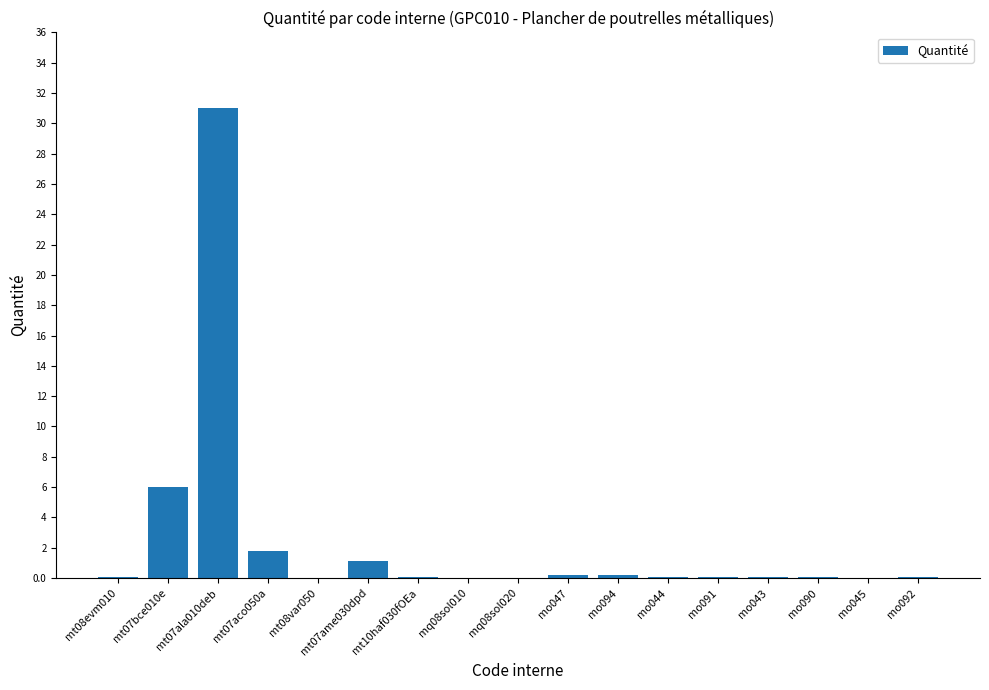

Which label corresponds to the largest value in the chart?

mt07ala010deb